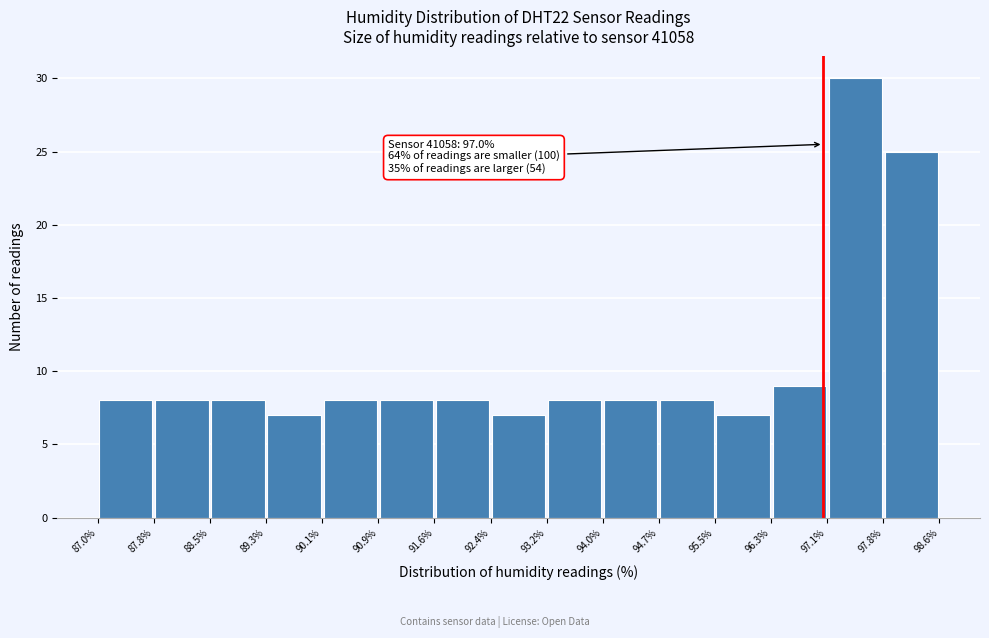

Which range on the x-axis has the tallest bar?

97.1% to 97.8%